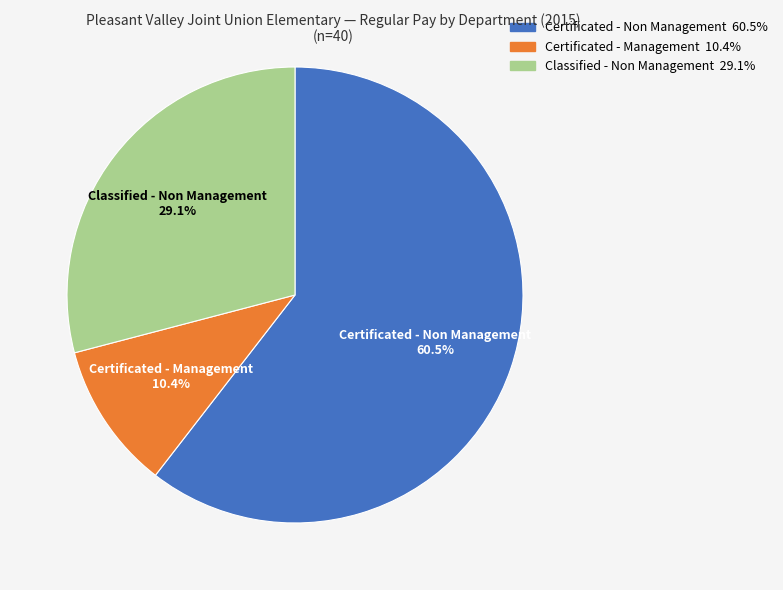

Is there a majority slice in this chart?

Yes